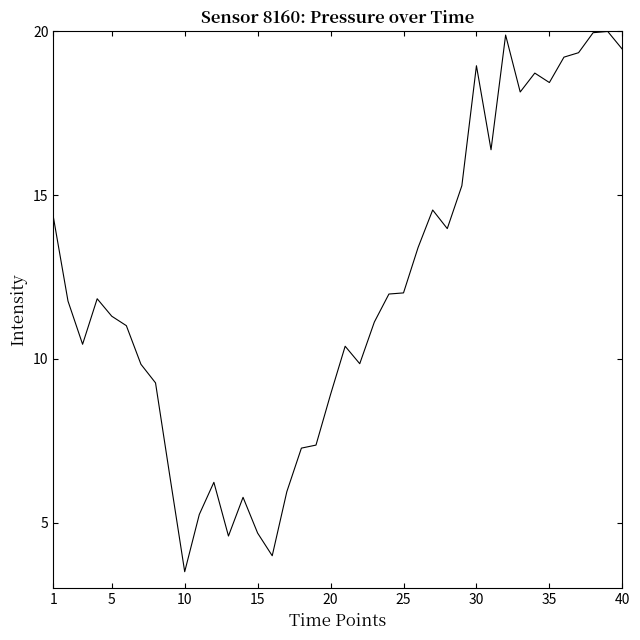

What is the minimum value shown in the chart?

3.5